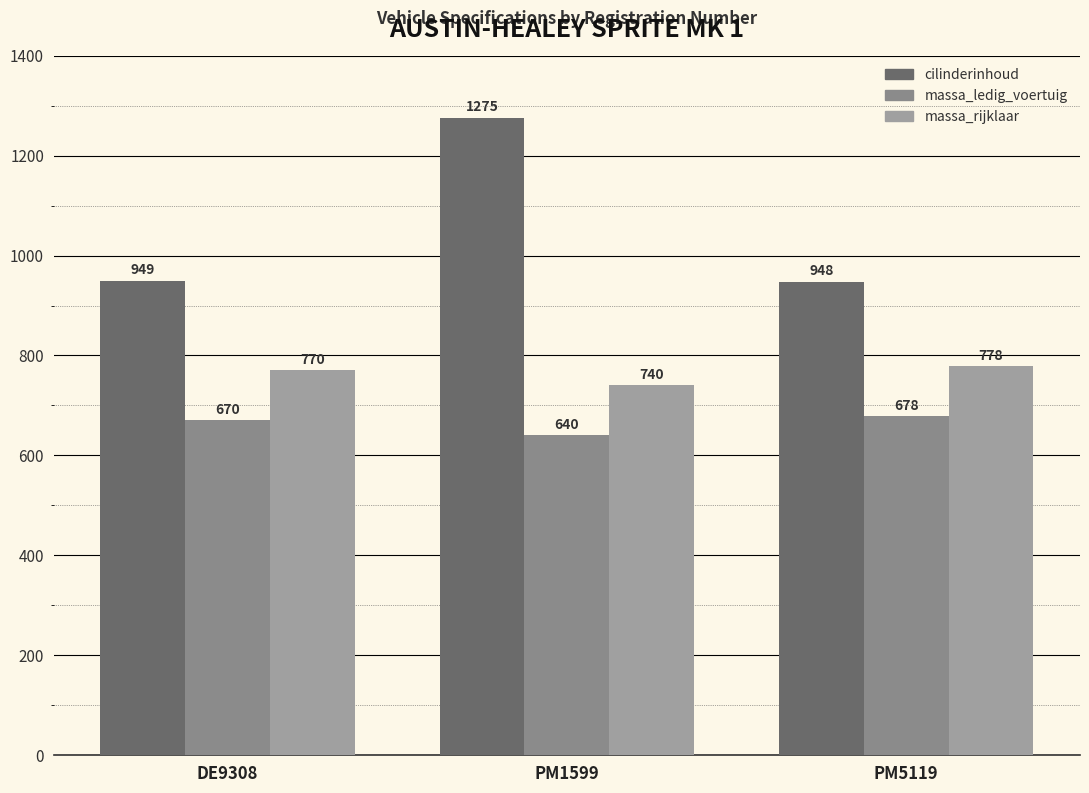

The cilinderinhoud series shows 575 at PM1599. True or false?

False